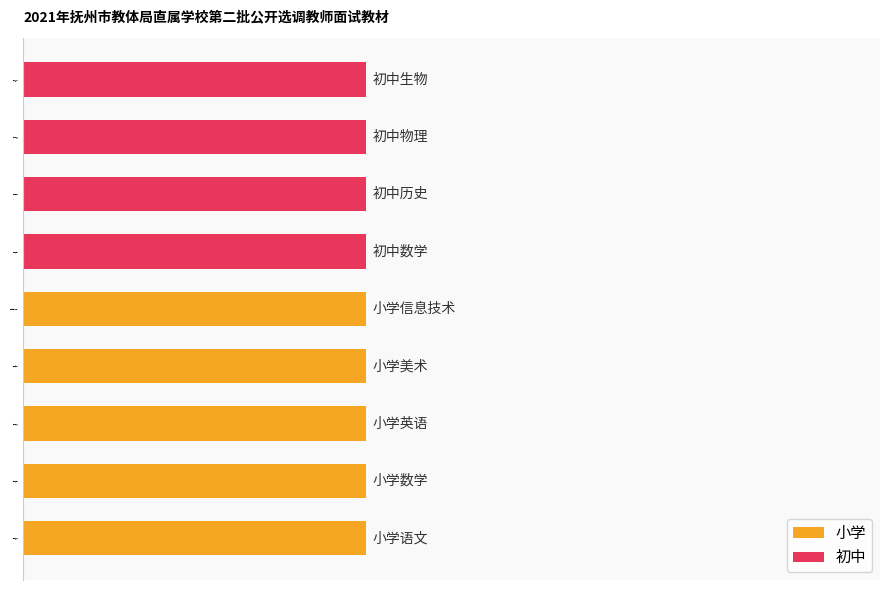

What is the greatest value displayed?

1